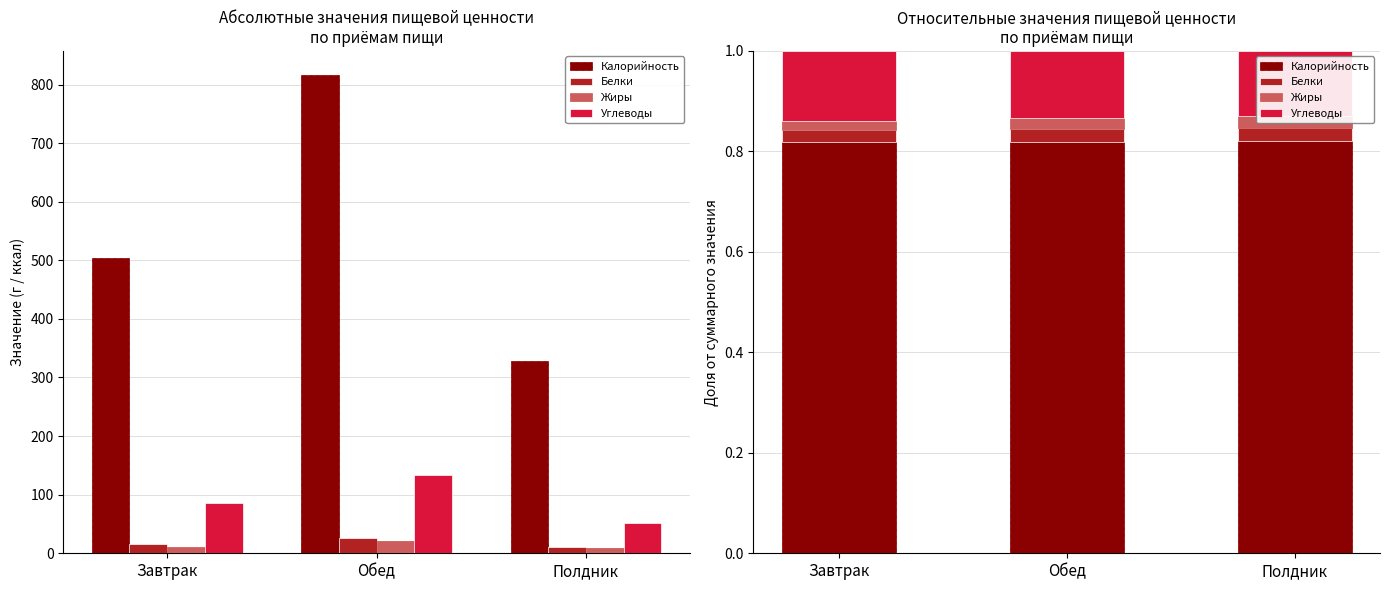

What is the average value of the Углеводы series?

0.1